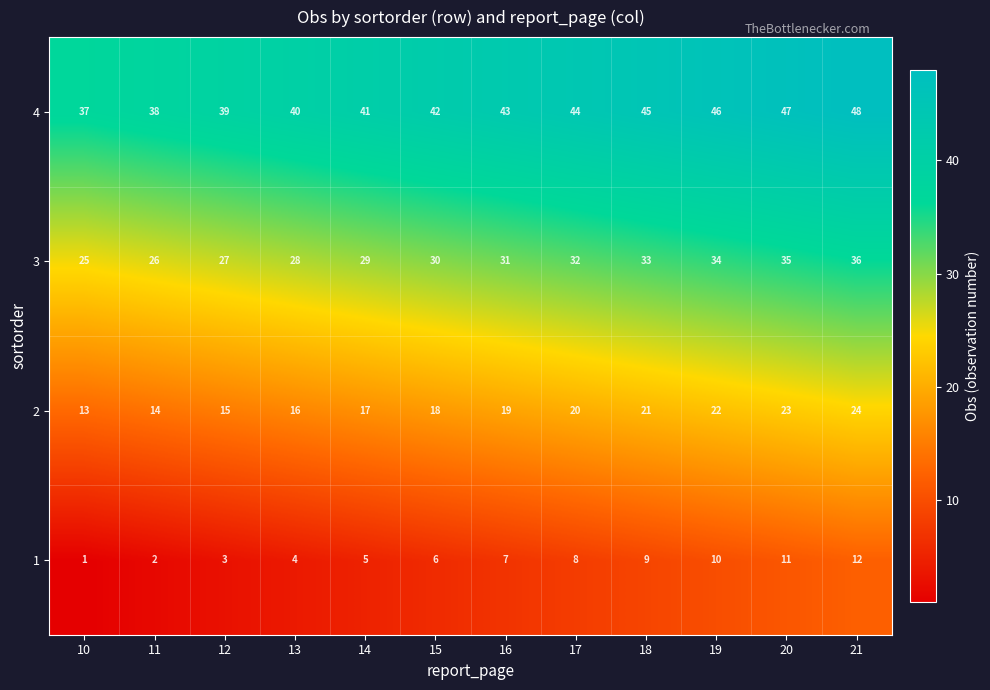

The 1 series shows 2 at 14. True or false?

False